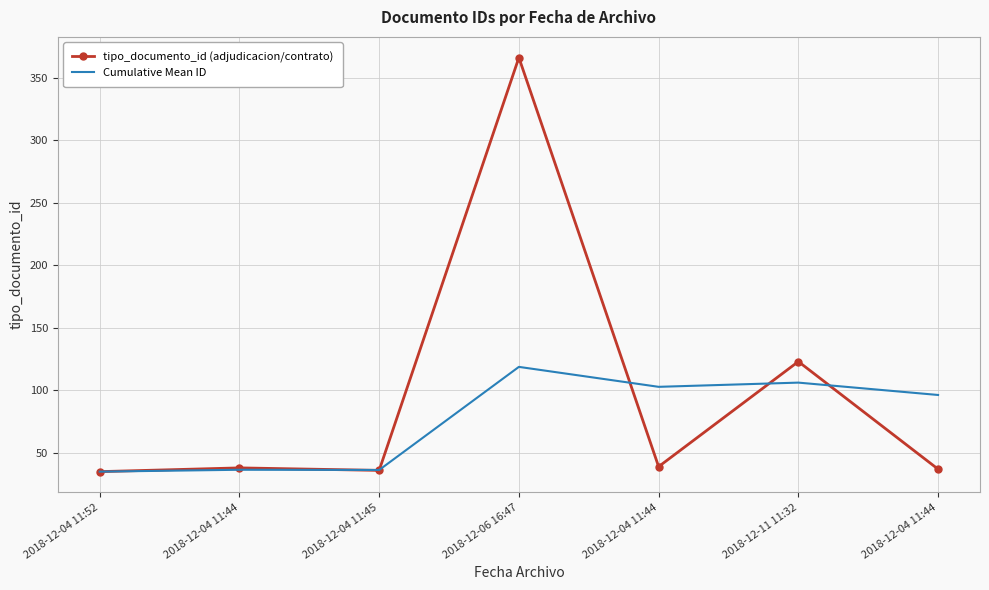

What are all the series names shown in the legend?

tipo_documento_id (adjudicacion/contrato), Cumulative Mean ID